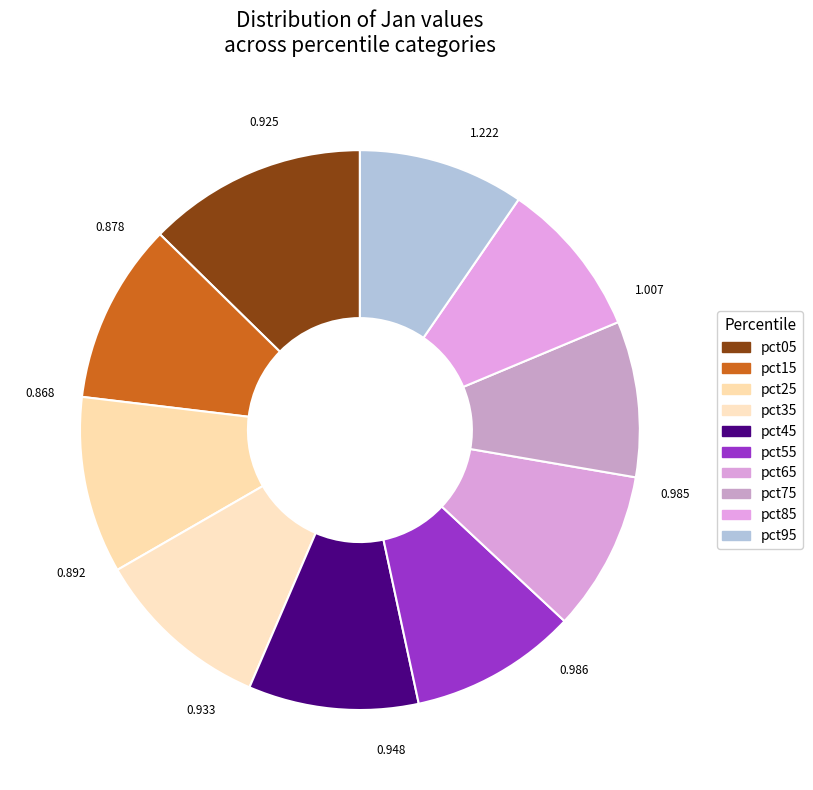

The pct85 slice represents 9% of the pie. True or false?

True